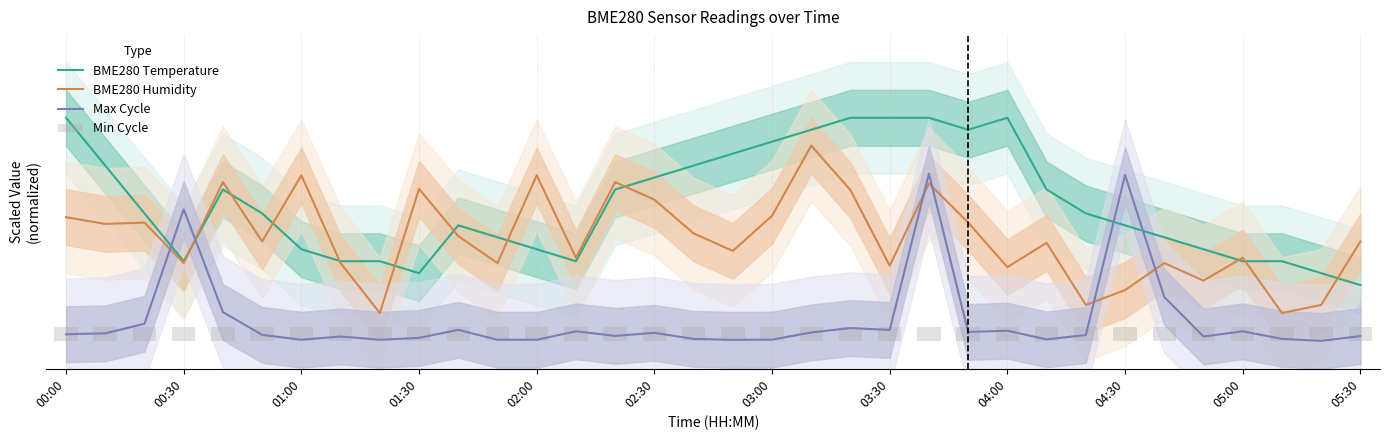

What is the difference between the highest and lowest values at 00:30?

30.1